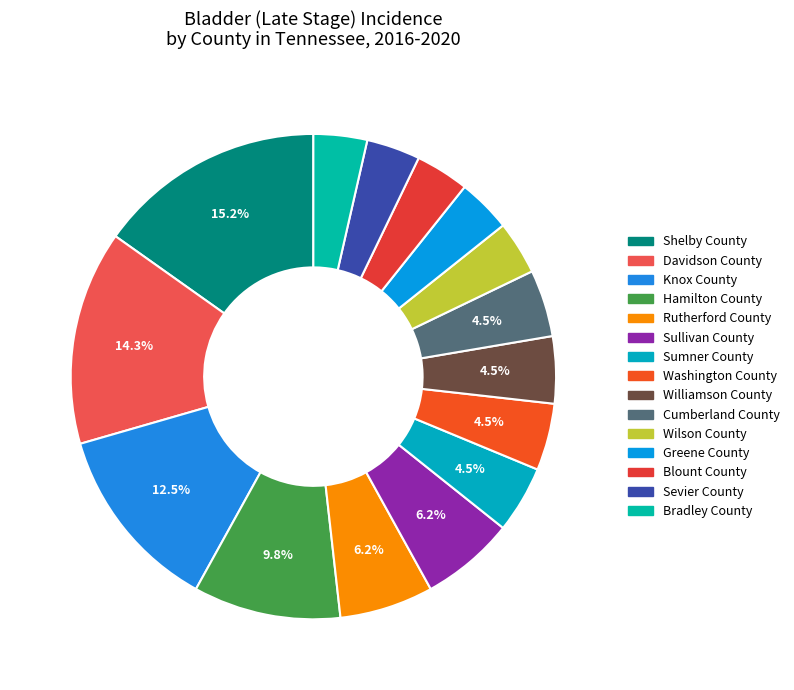

To the nearest percent, what portion does Washington County represent?

4%